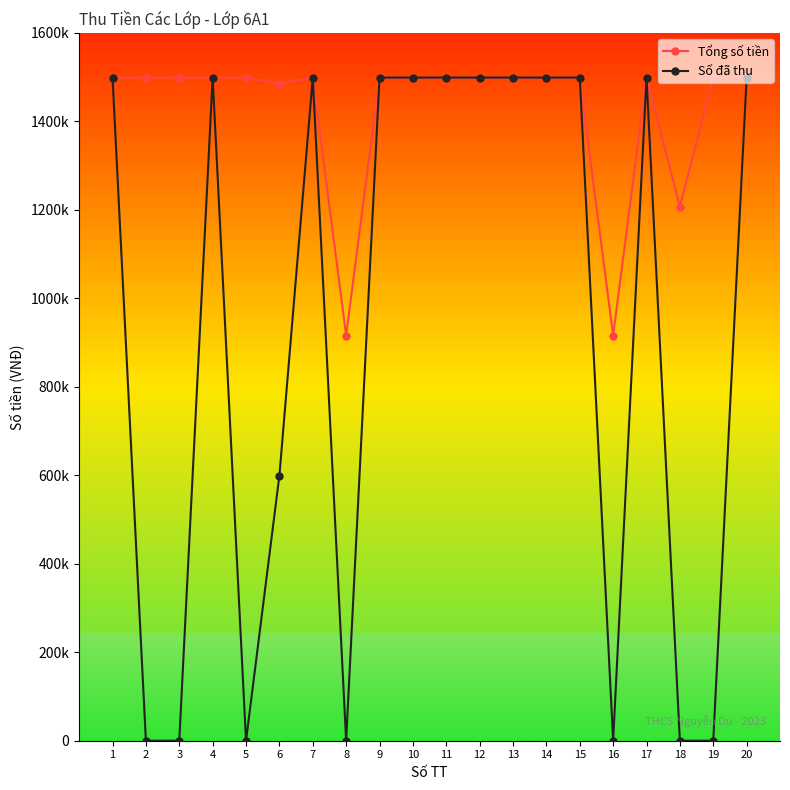

Which series has the largest range (max minus min)?

Số đã thu